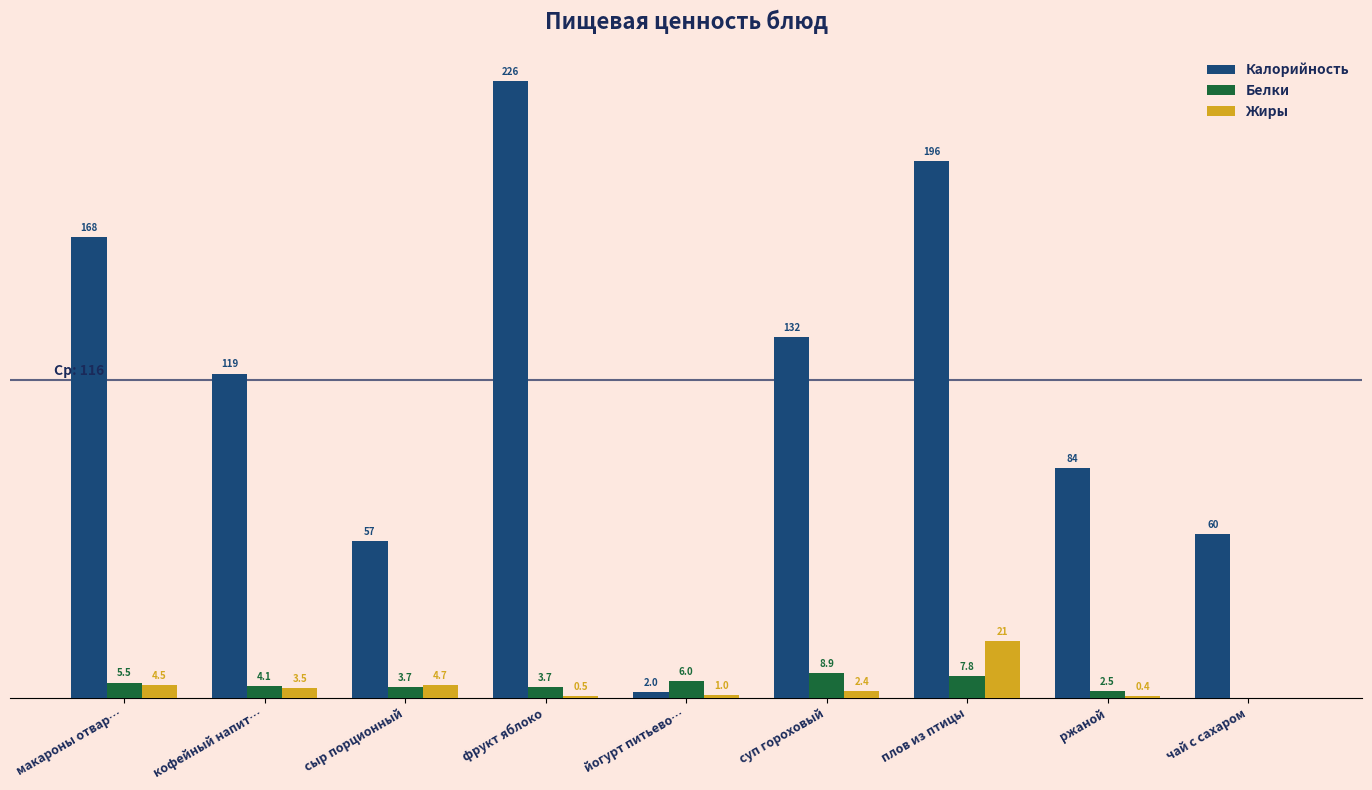

At which category is the sum across all series the highest?

фрукт яблоко